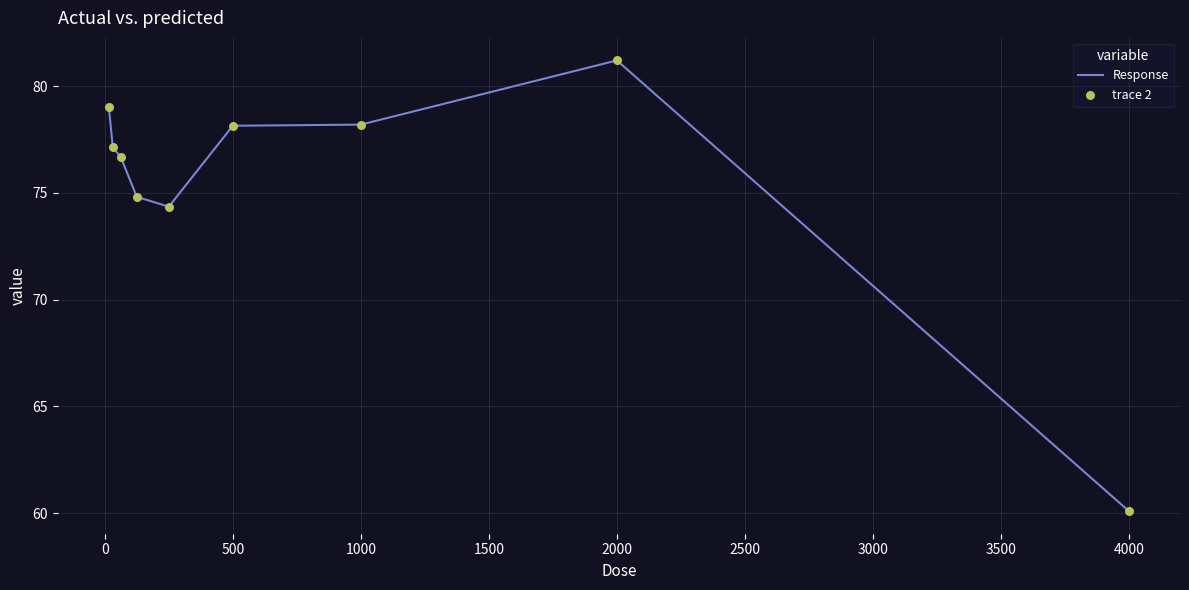

What is the minimum value shown in the chart?

60.1